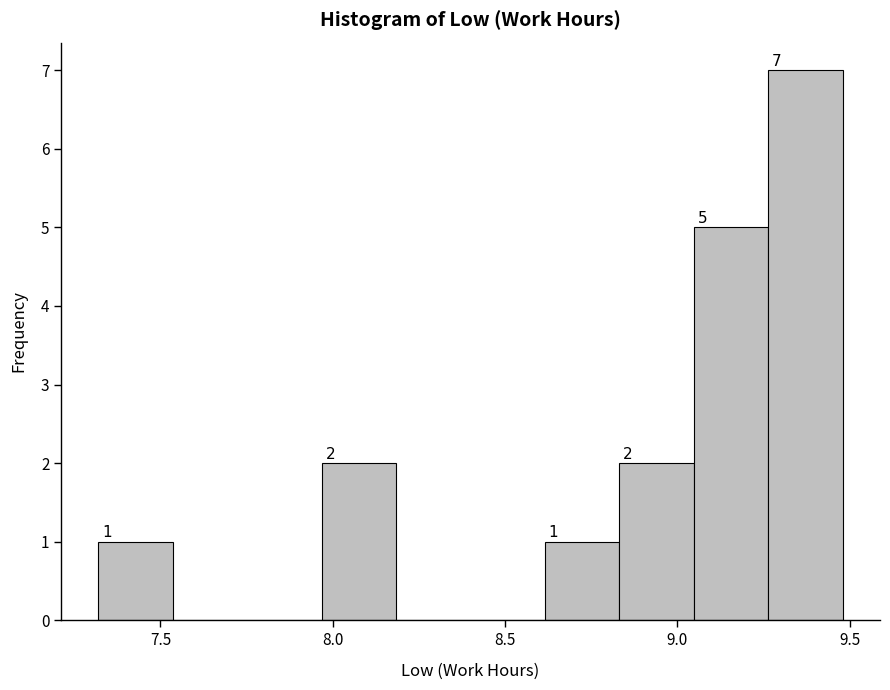

Over which range of the x-axis is the bar tallest?

9.25 to 9.50